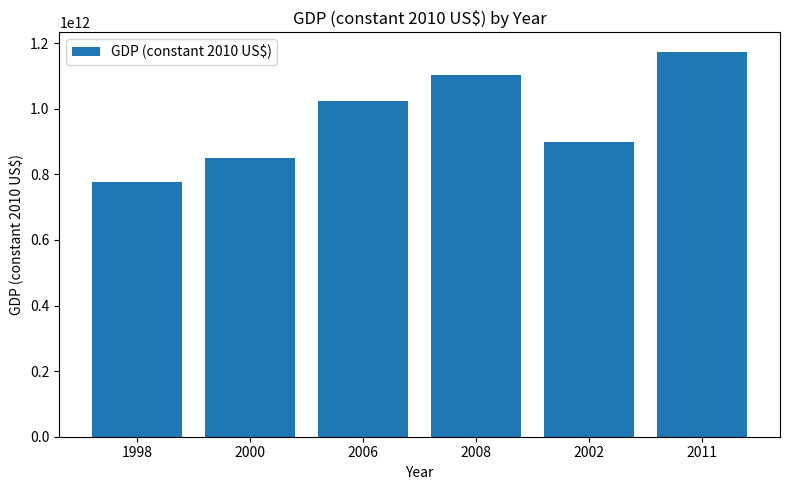

List the labels in order of value, largest first.

2011, 2008, 2006, 2002, 2000, 1998